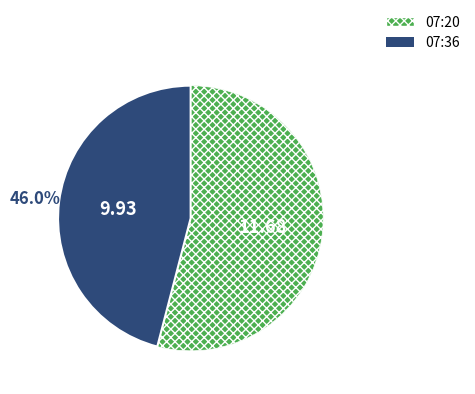

Does any single category account for the majority?

Yes